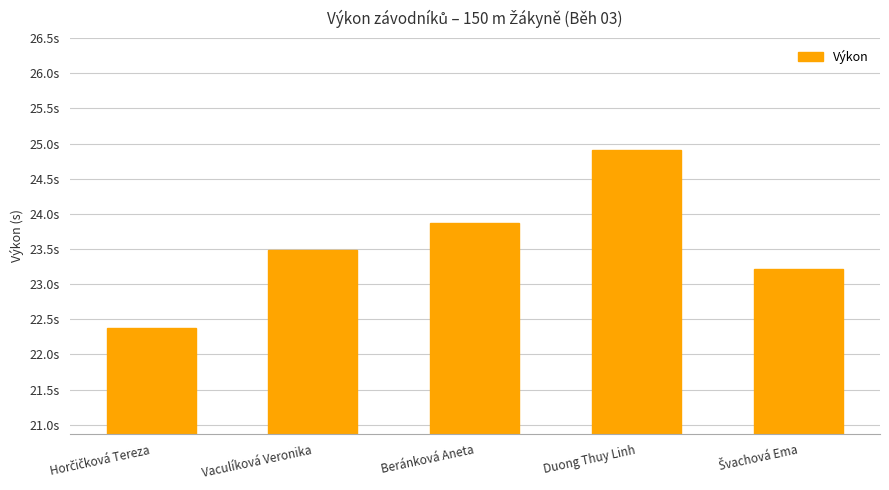

Are the bars horizontal?

No